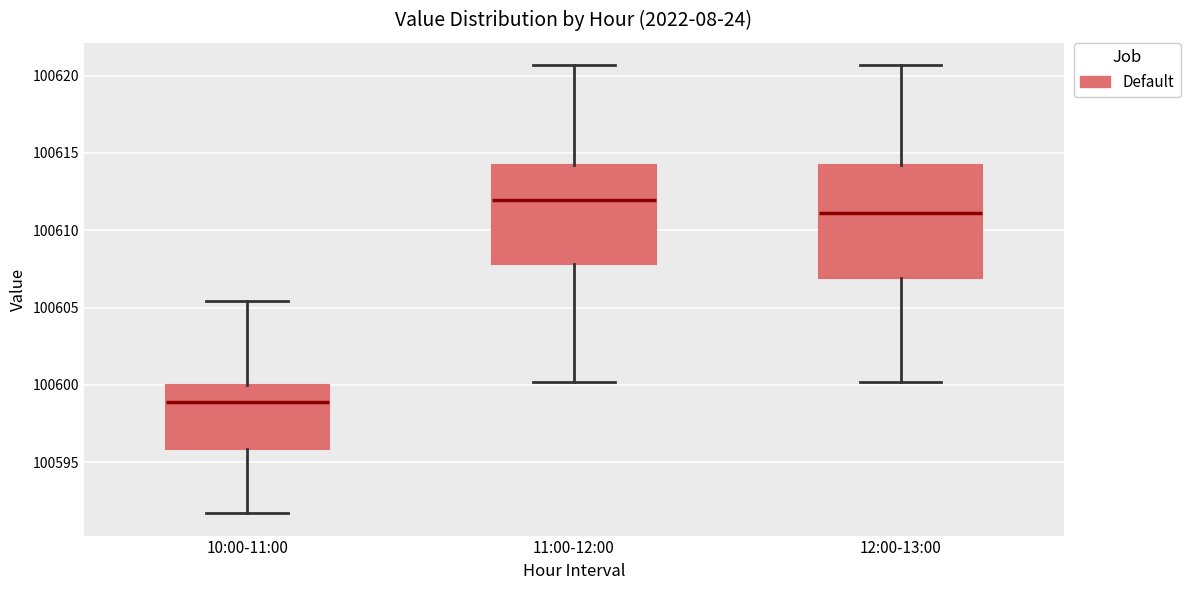

Reading left to right, transcribe this box plot: for each box, give where its median line is, the range the box spans, and where its two whiskers end, as read against the y-axis. The values are not printed on the chart, so give them approximately, as read against the axis.

10:00-11:00: median 100599.0, box 100596.0 to 100600.0, whiskers 100591.5 to 100605.5
11:00-12:00: median 100612.0, box 100608.0 to 100614.0, whiskers 100600.0 to 100620.5
12:00-13:00: median 100611.0, box 100607.0 to 100614.0, whiskers 100600.0 to 100620.5